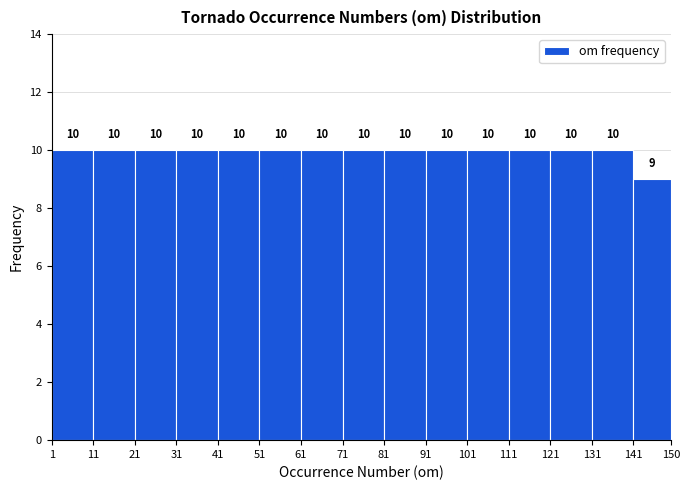

Reading left to right, list every bar in this chart as the range it spans on the x-axis followed by its height.

1 to 11: 10
11 to 21: 10
21 to 31: 10
31 to 41: 10
41 to 51: 10
51 to 61: 10
61 to 71: 10
71 to 81: 10
81 to 91: 10
91 to 101: 10
101 to 111: 10
111 to 121: 10
121 to 131: 10
131 to 141: 10
141 to 150: 9